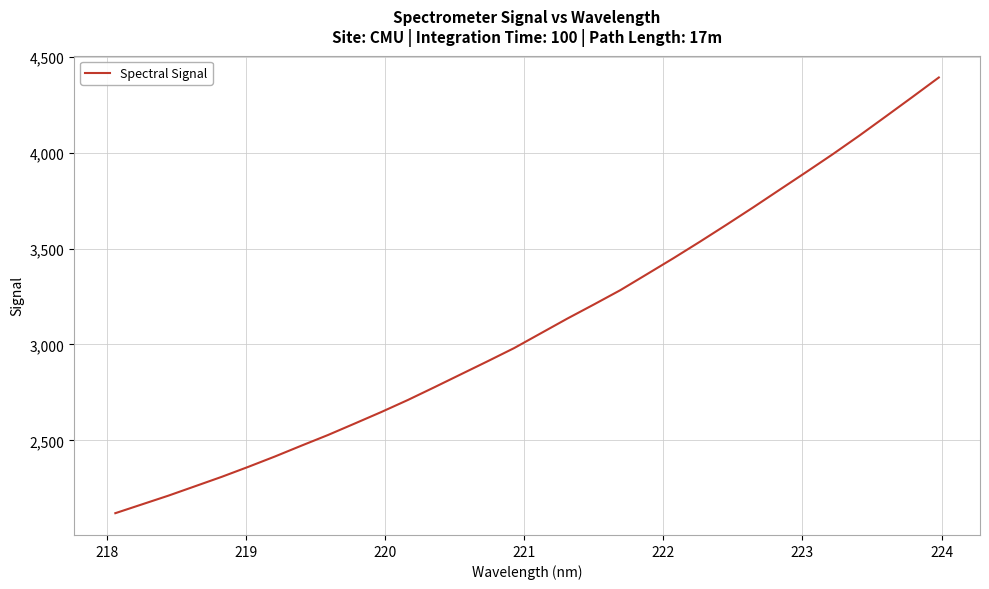

What is the maximum value shown in the chart?

4392.8